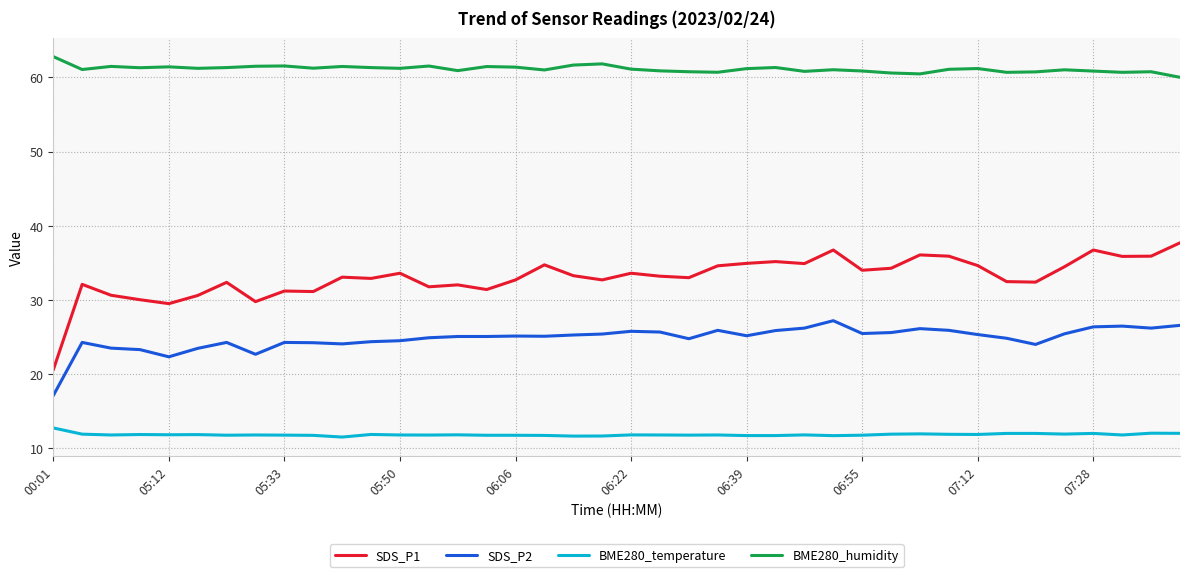

True or false: SDS_P1 and BME280_humidity cross at least once.

False